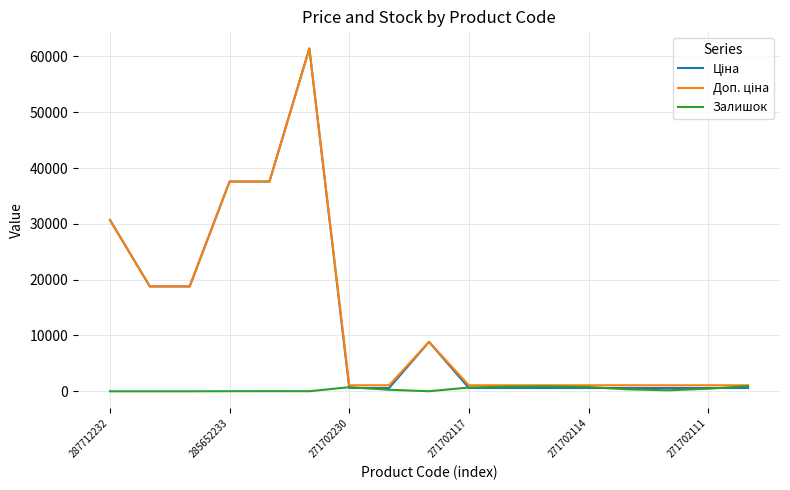

What is the maximum value shown in the chart?

61434.3